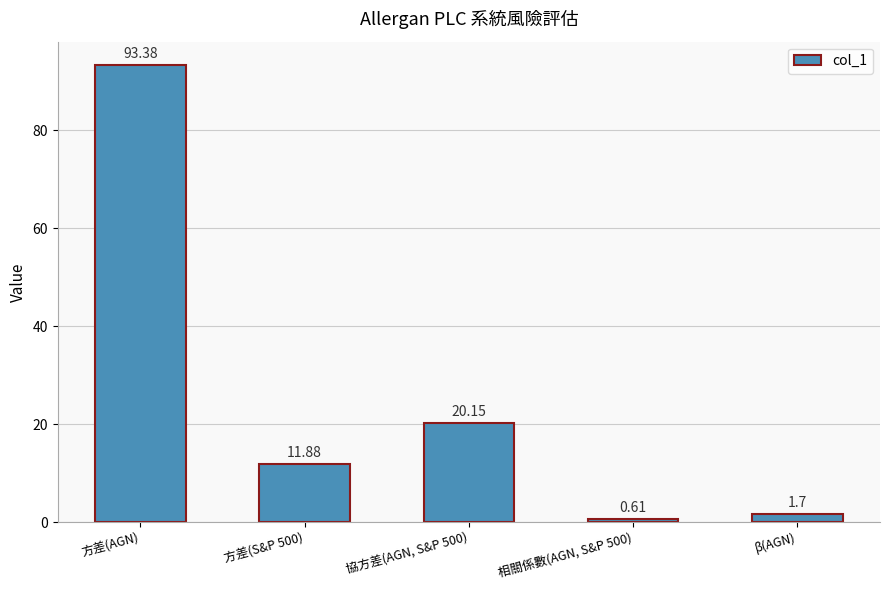

What value does the data have at 方差(AGN)?

93.4